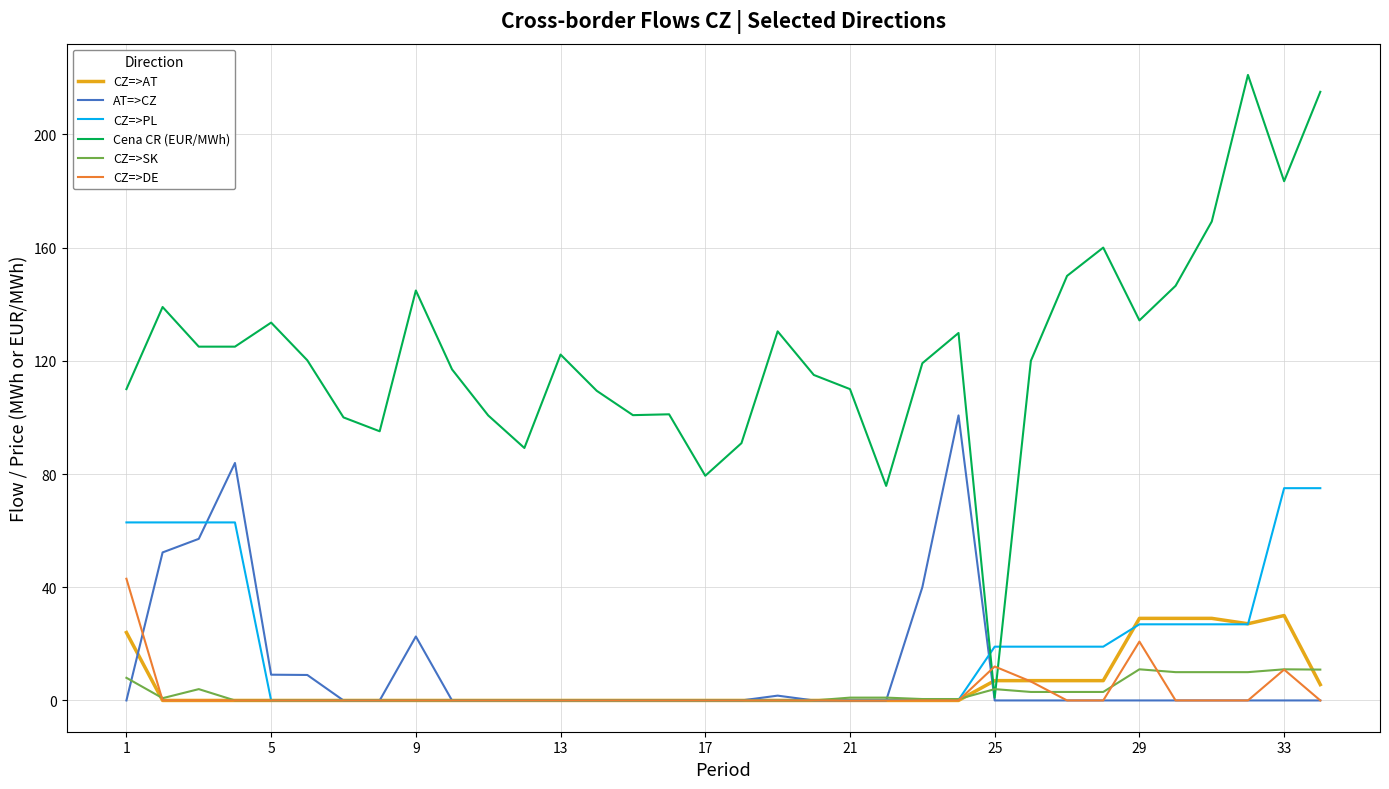

How many intersections are there between CZ=>SK and Cena CR (EUR/MWh)?

2